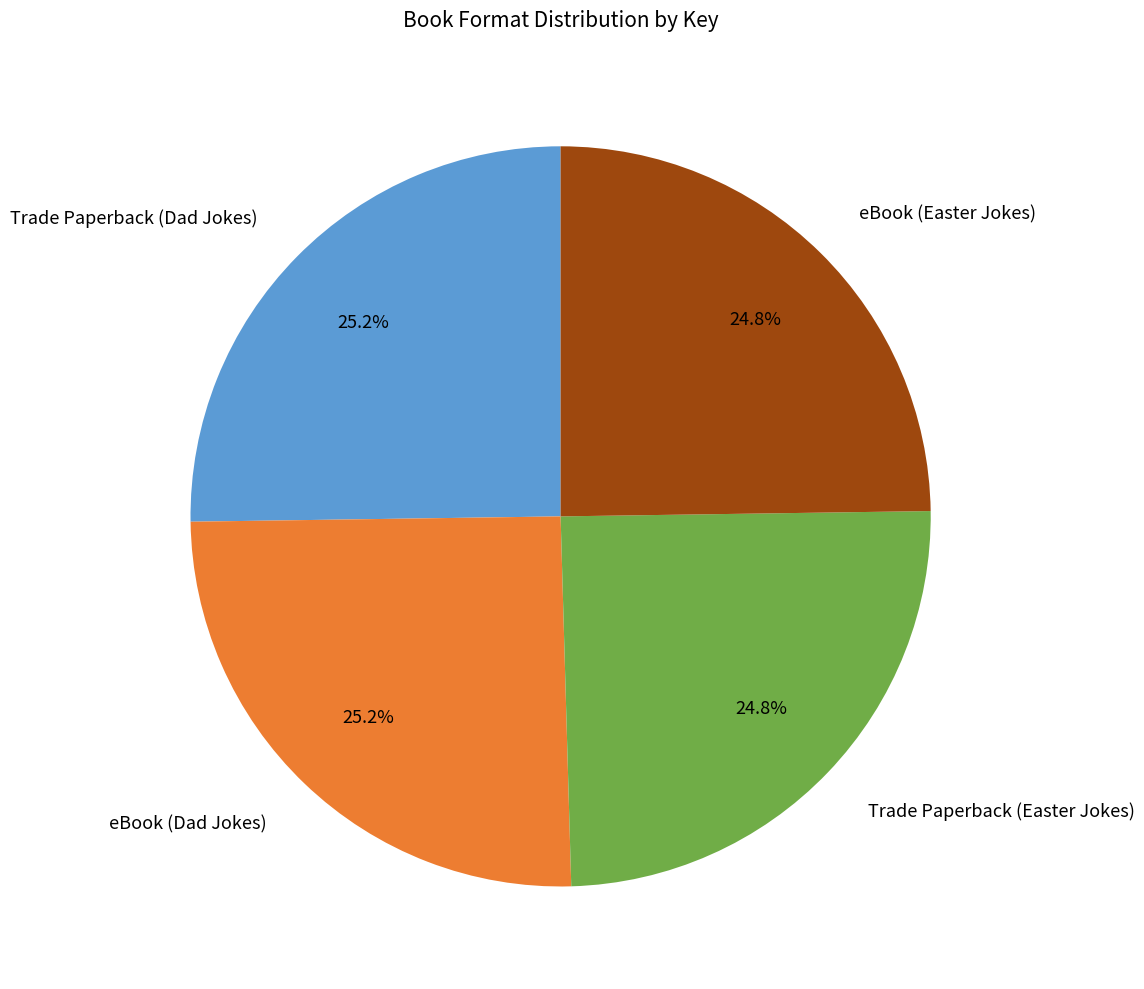

How many segments does this pie chart have?

4